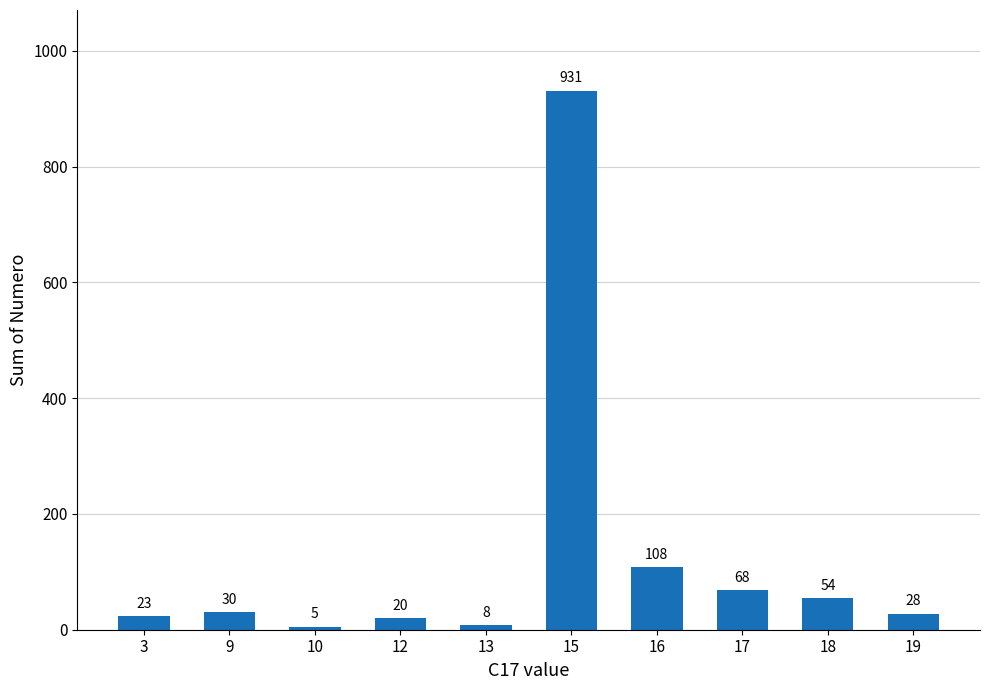

Reading left to right, extract all data points from this chart.

23	30	5	20	8	931	108	68	54	28